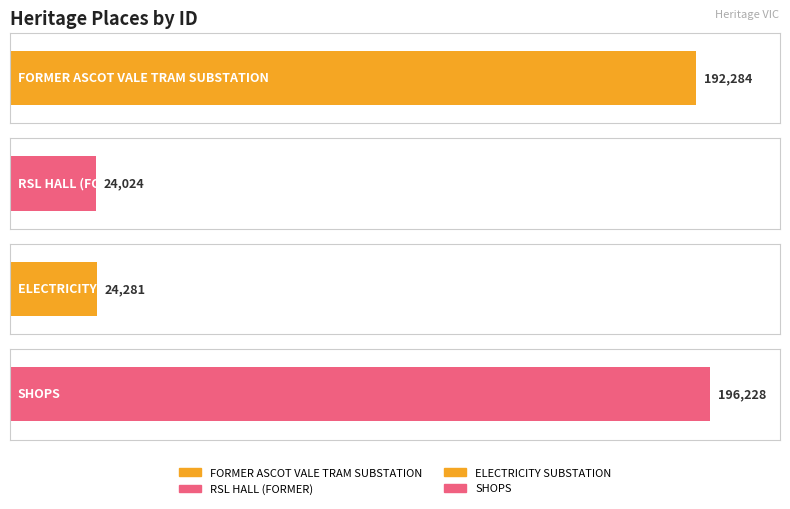

What is the maximum value shown in the chart?

196228